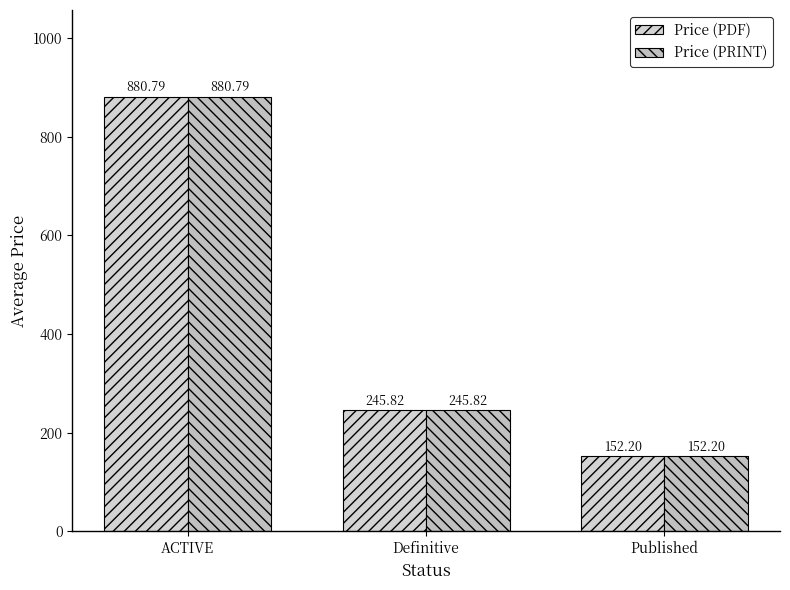

Rank the categories by Price (PRINT) value from lowest to highest.

Published, Definitive, ACTIVE